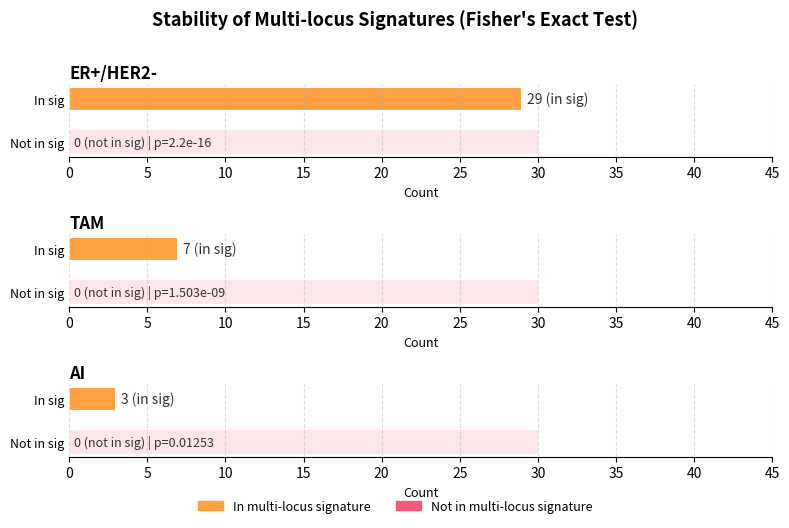

What is the total value across all series at ER+/HER2-?

29